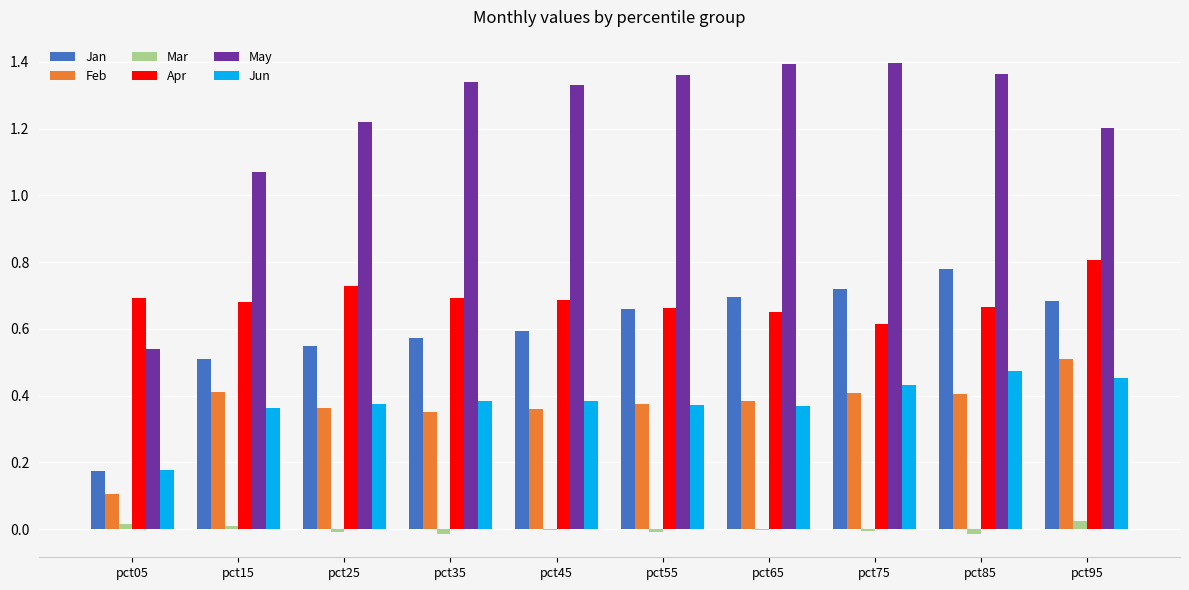

The value of Apr at pct85 is 0.4. True or false?

False